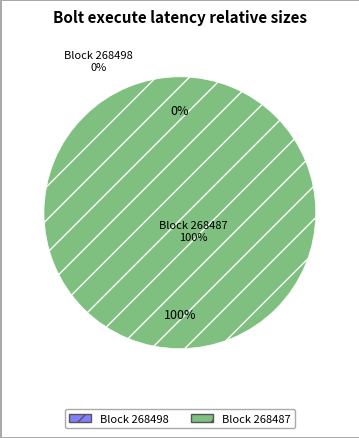

What is the smallest slice in the pie chart?

268498